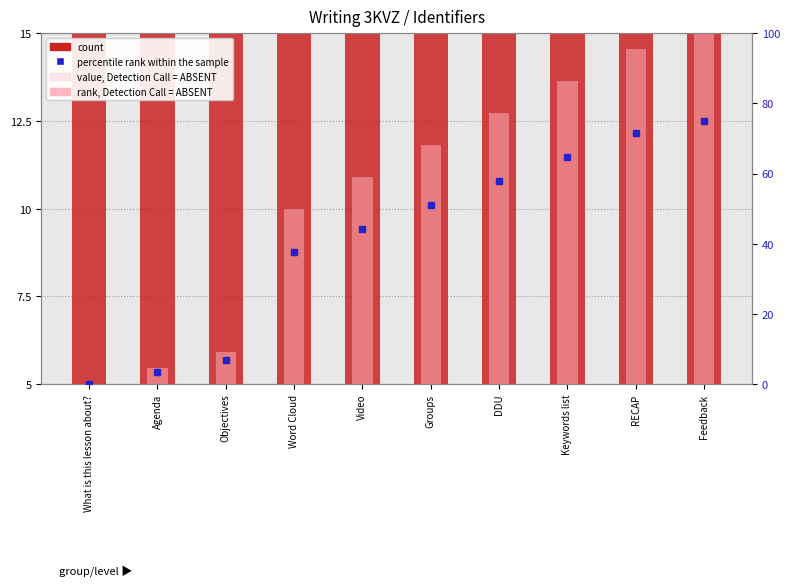

What is the total value across all series at Feedback?

107.9